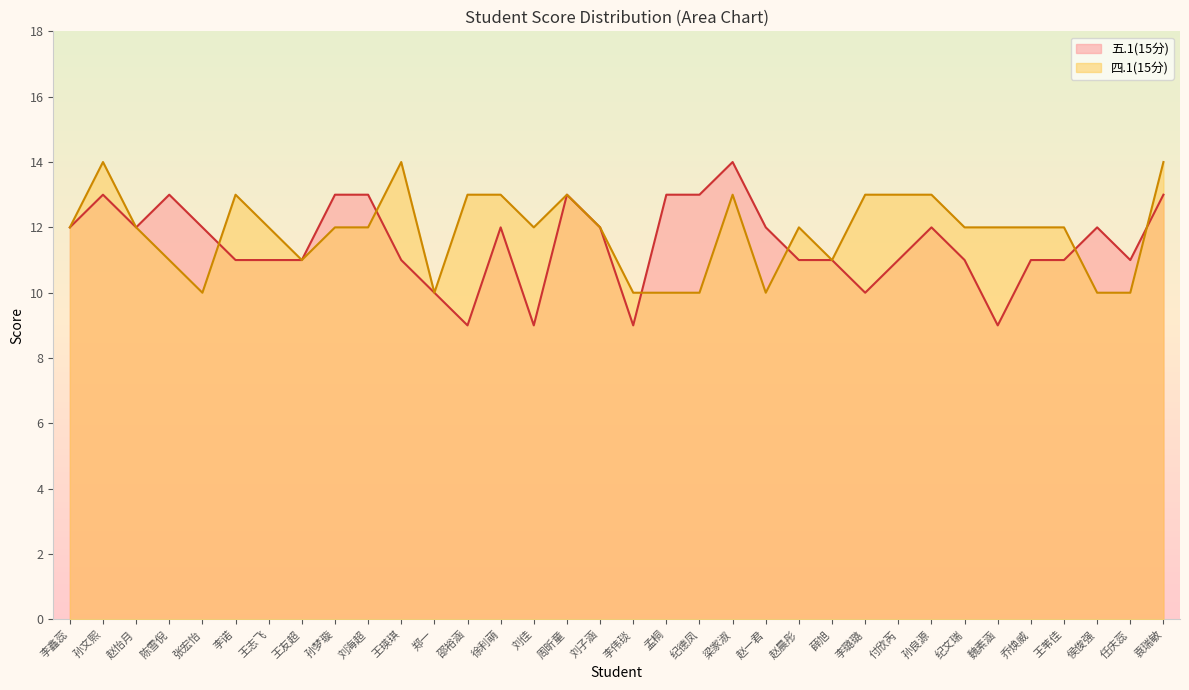

True or false: 五.1(15分) has a value of 18 at 纪德凤.

False